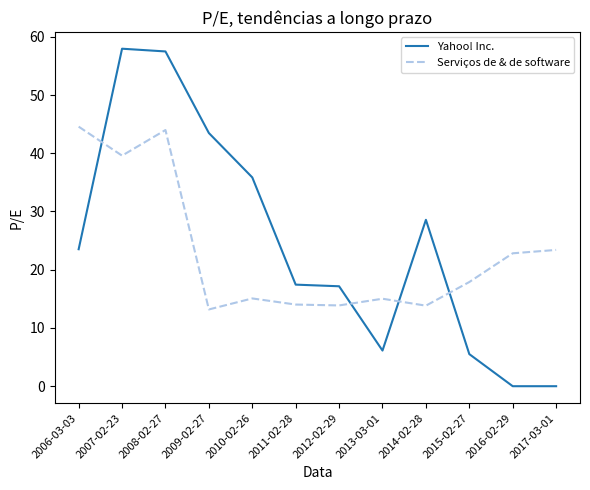

How many values in the Yahoo! Inc. series exceed 23?

6